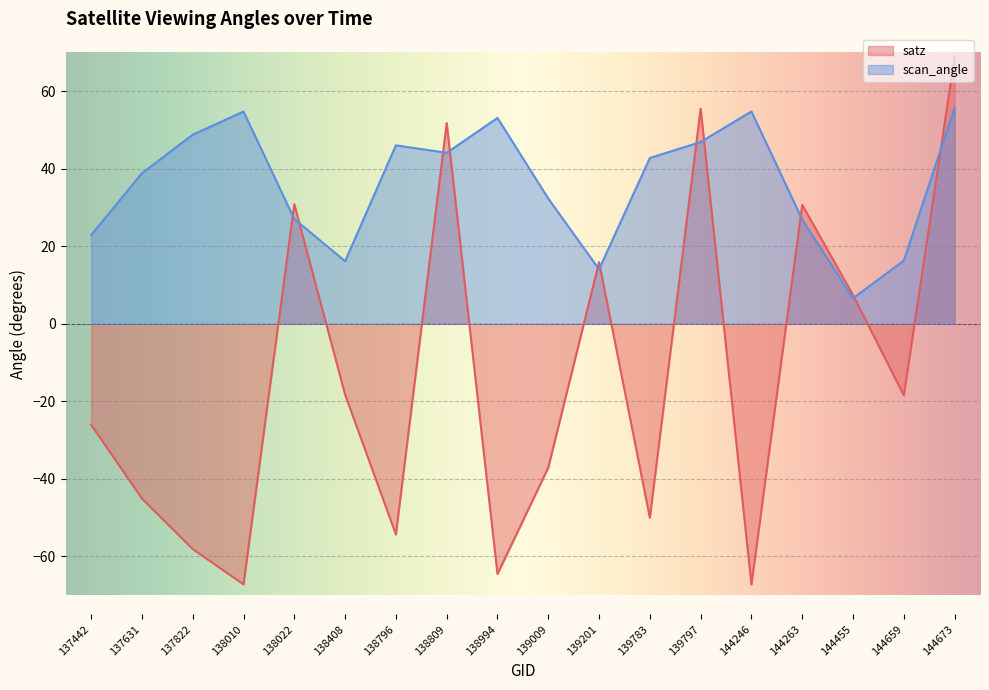

Between 137822 and 144455, which series saw the biggest shift?

satz